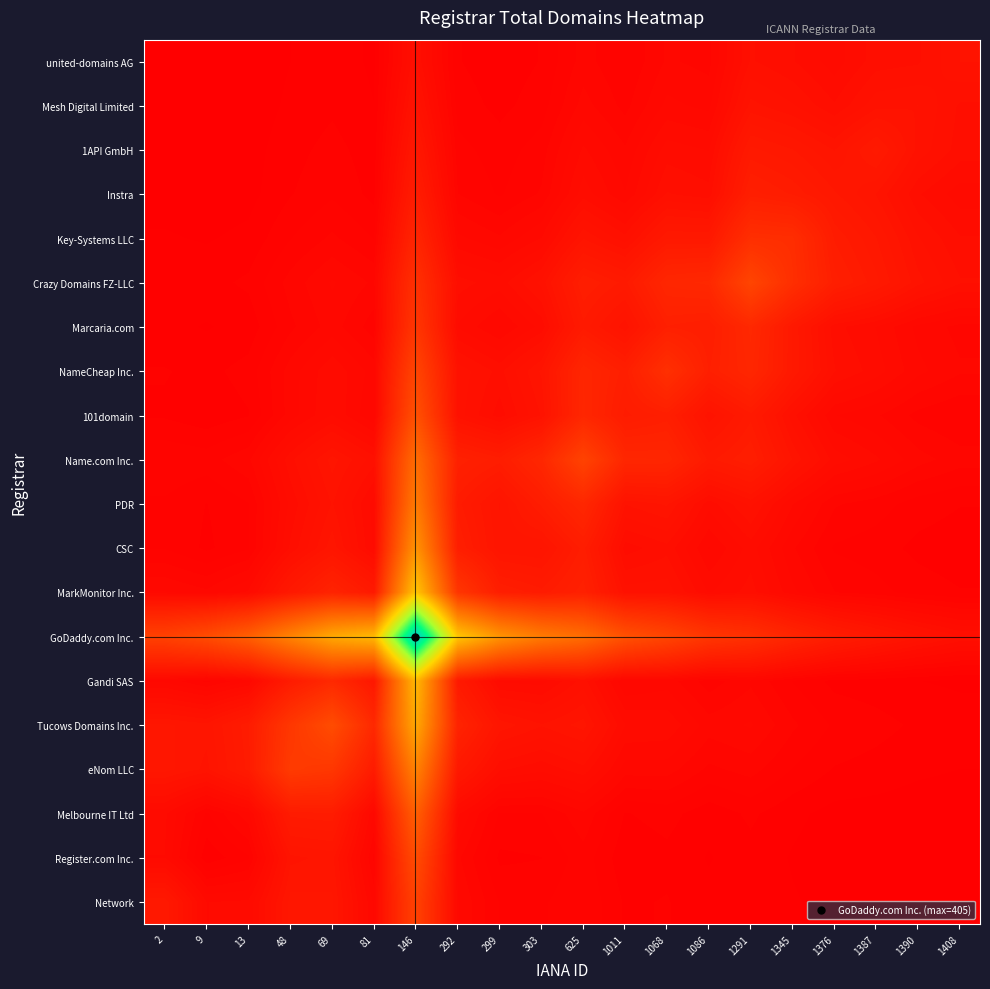

What is the difference between the highest and lowest values at 1408?

18.7